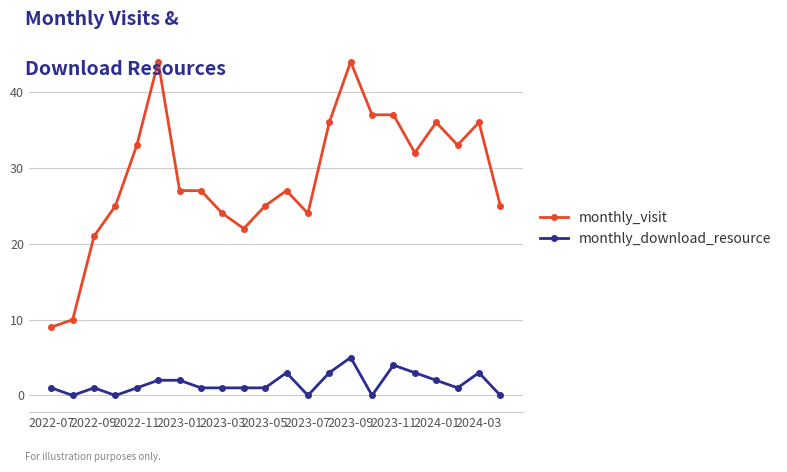

What are all the series names shown in the legend?

monthly_visit, monthly_download_resource